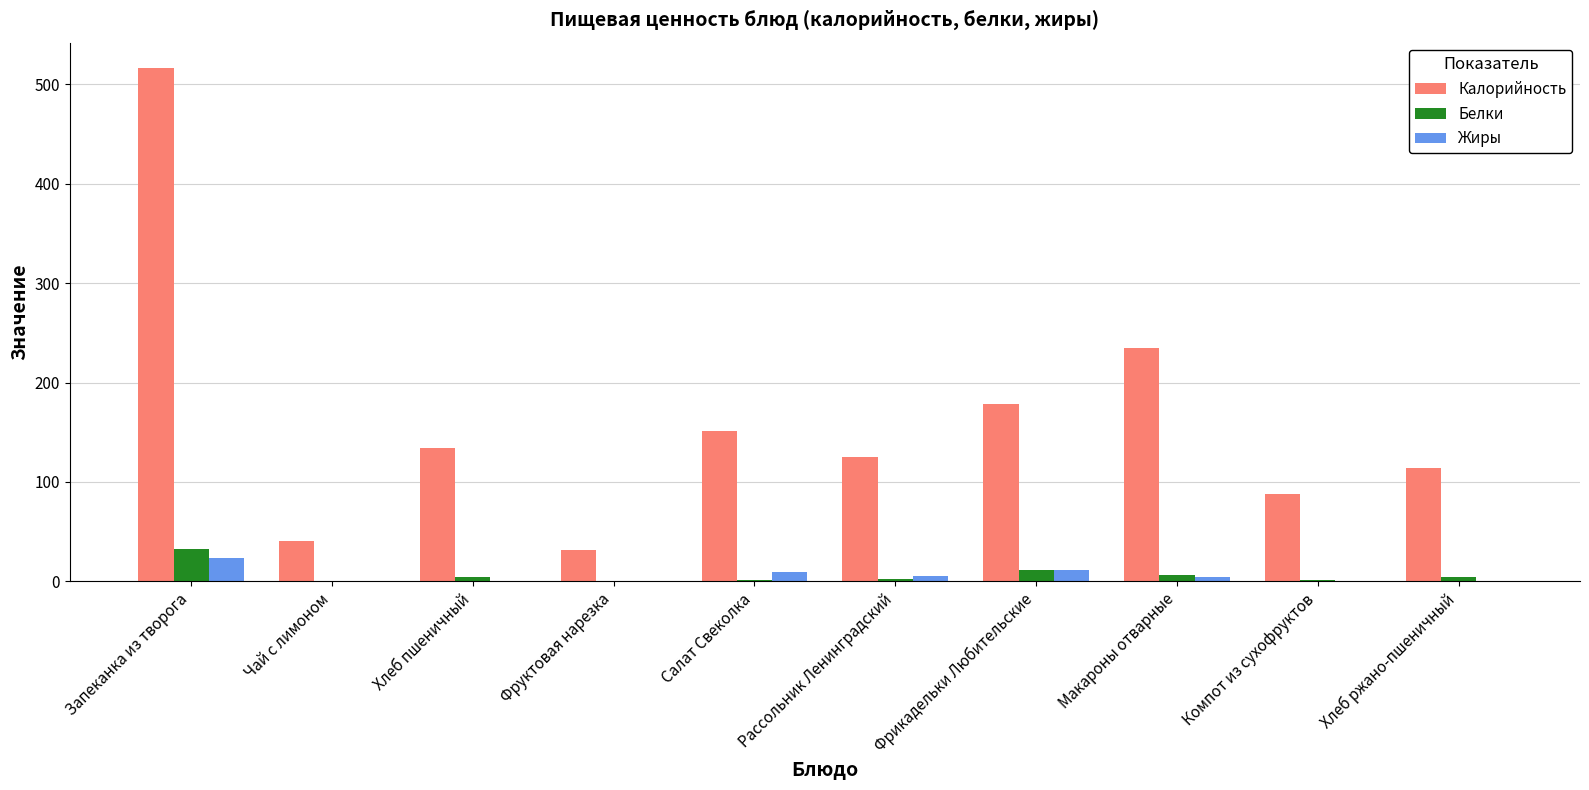

What is the difference between the Белки values at Хлеб пшеничный and Чай с лимоном?

3.9